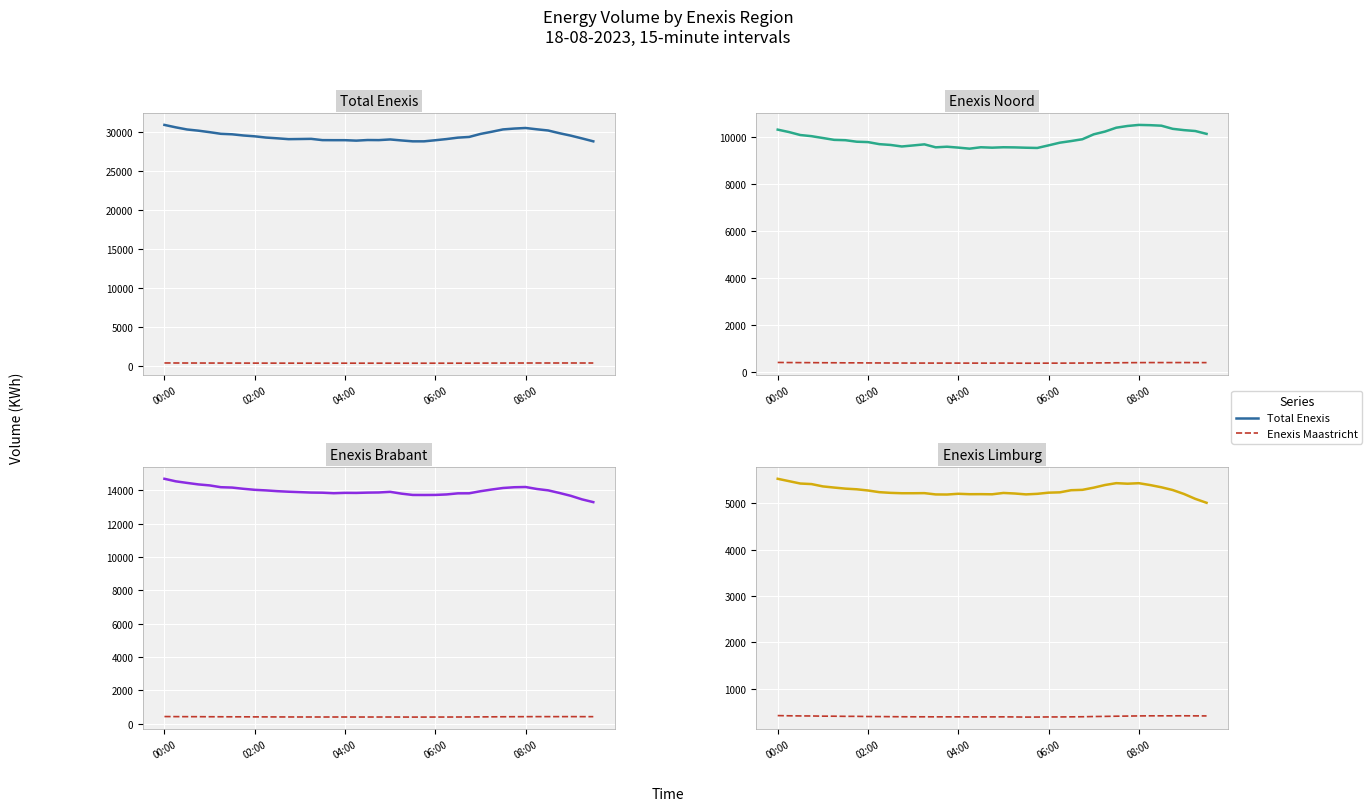

Is the value of Enexis Brabant at 15 greater than the value of Enexis Noord at 12?

Yes